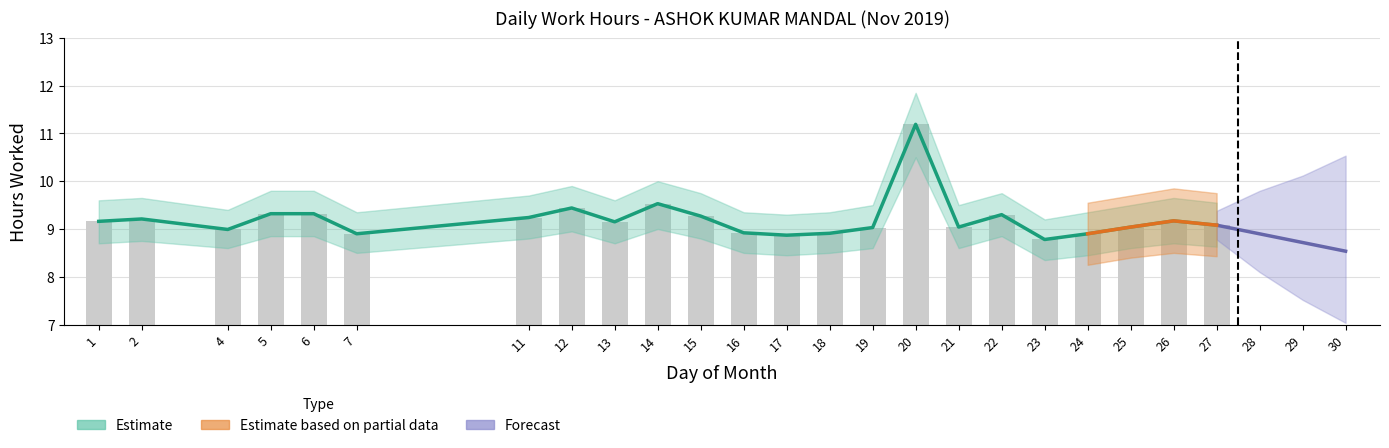

Where does the Daily Hours series first go above 9?

1